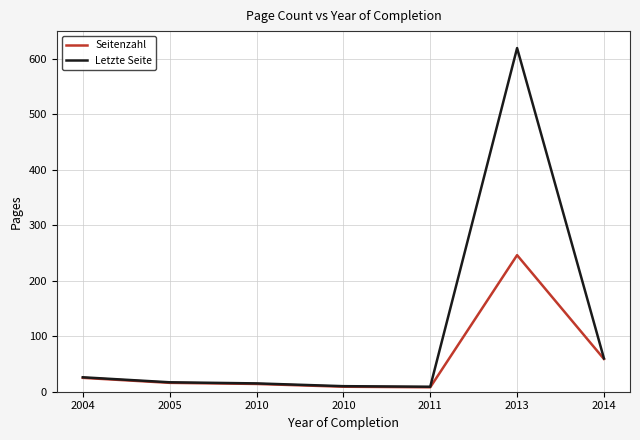

Is it true that Letzte Seite equals 10 at 2010?

True